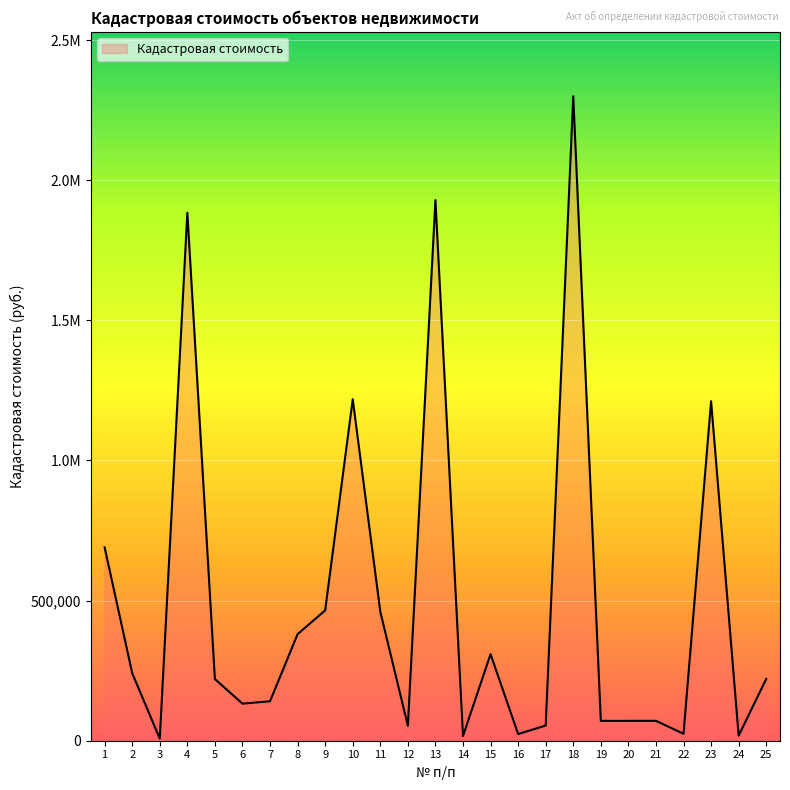

True or false: there are more than 2 points higher than both neighbors.

True